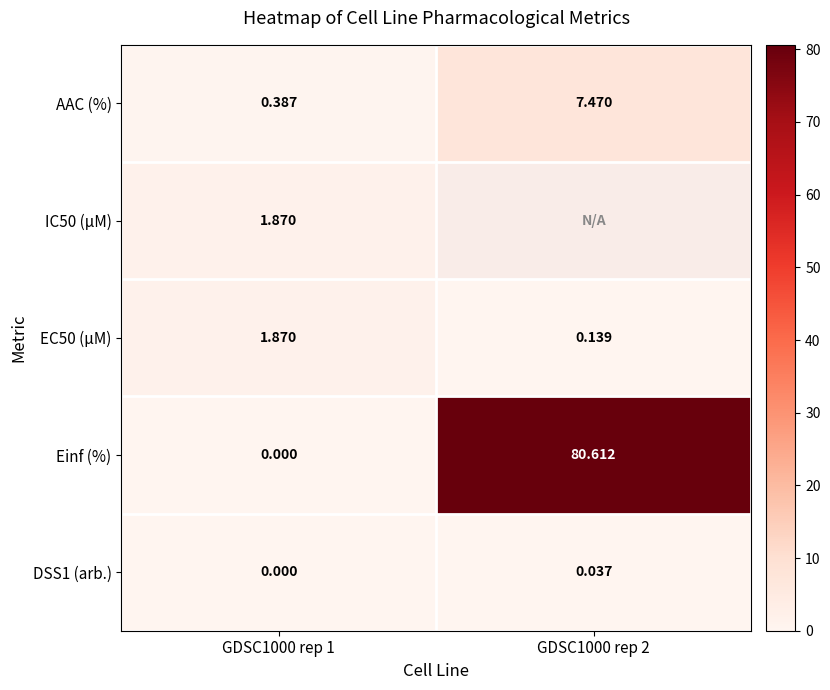

Rank the categories by AAC (%) value from lowest to highest.

GDSC1000 rep 1, GDSC1000 rep 2